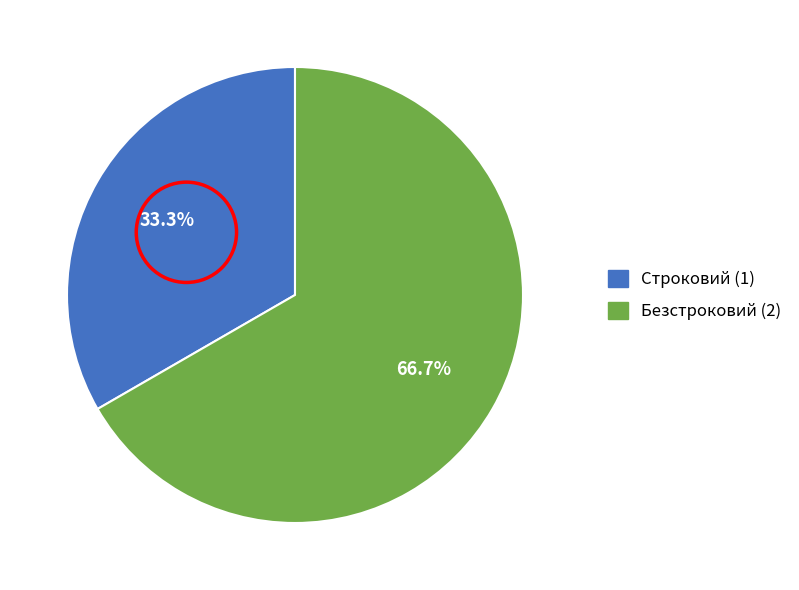

To the nearest percent, what is the difference between the Строковий and Безстроковий slice percentages?

33%